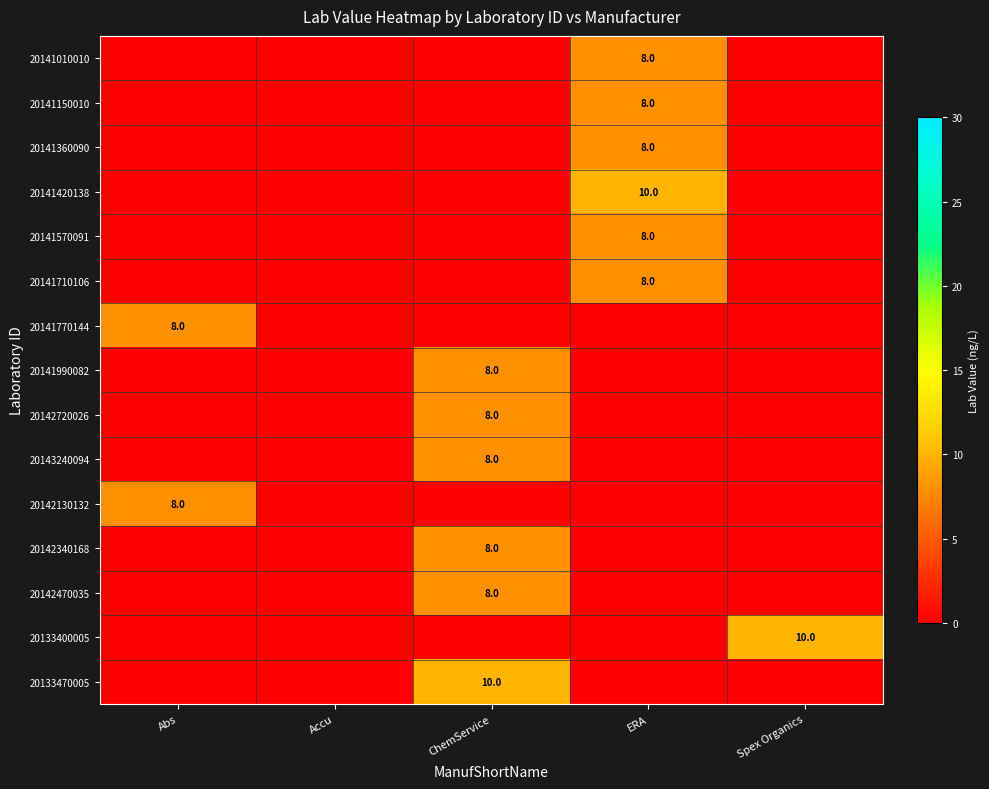

How many data points does each series have?

5